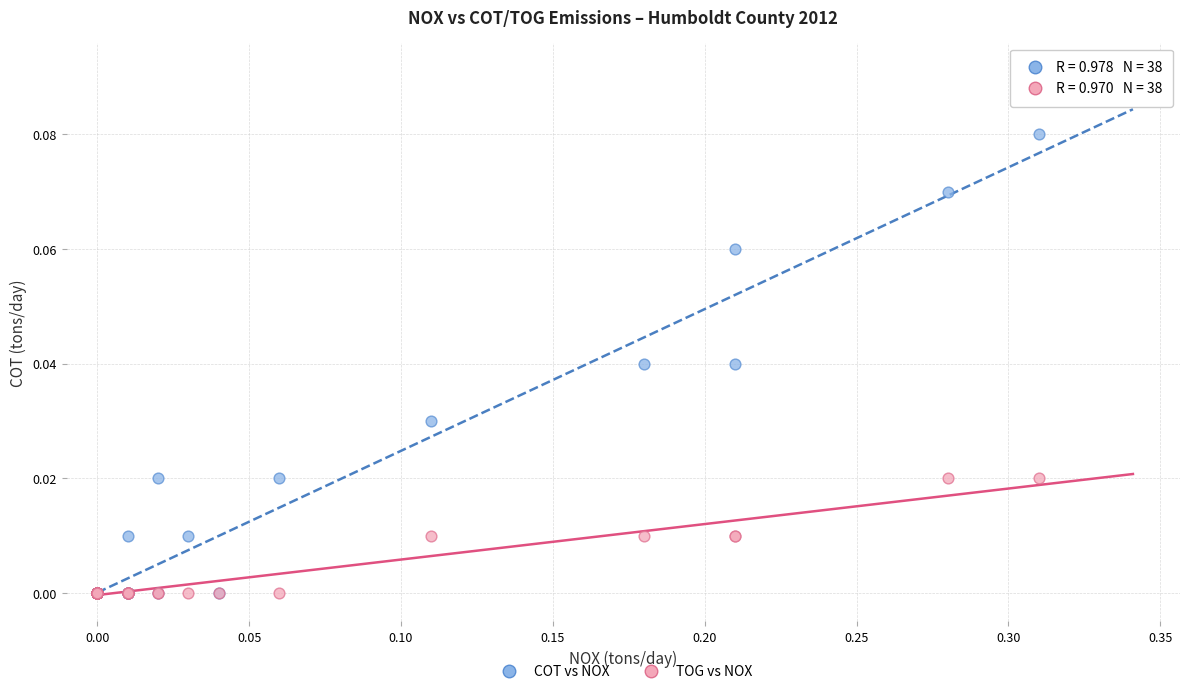

Which series contains the highest Y value?

COT vs NOX